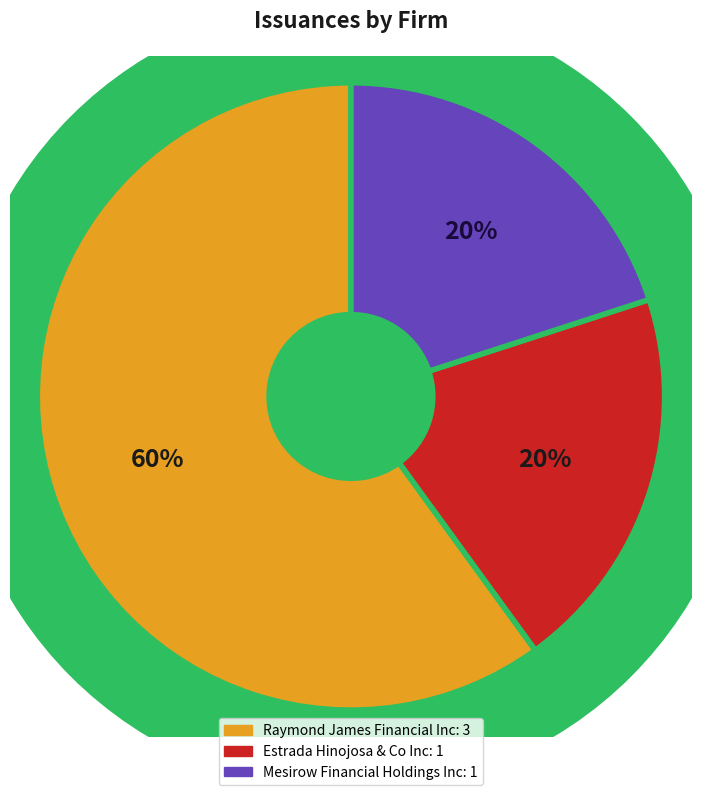

The Estrada Hinojosa & Co Inc slice represents 13% of the pie. True or false?

False